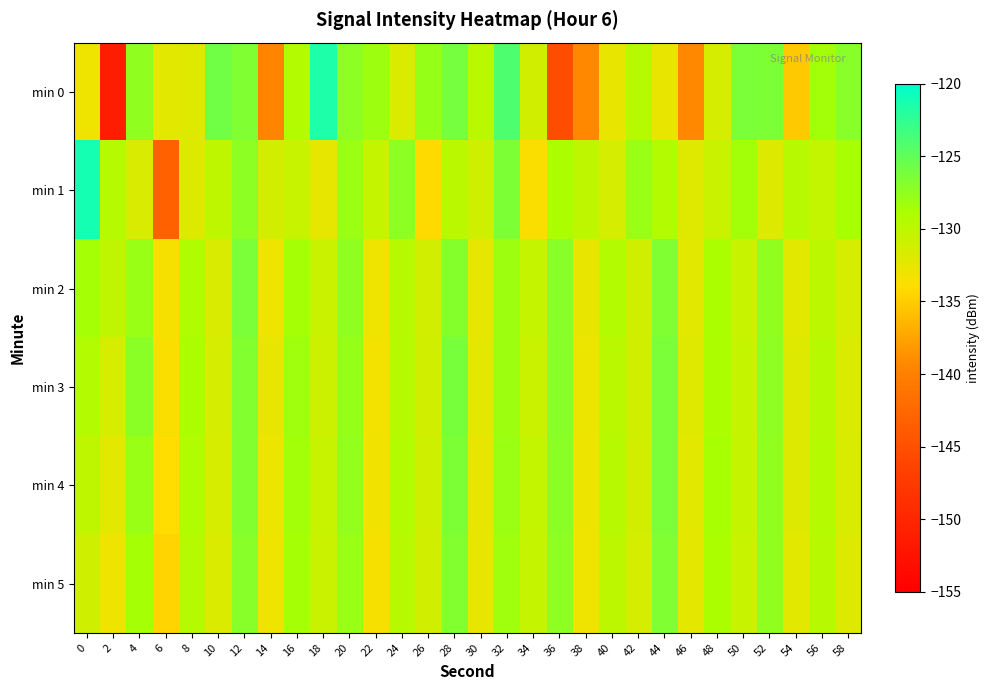

Rank the series at 6 from highest to lowest value.

min 0, min 2, min 3, min 4, min 5, min 1